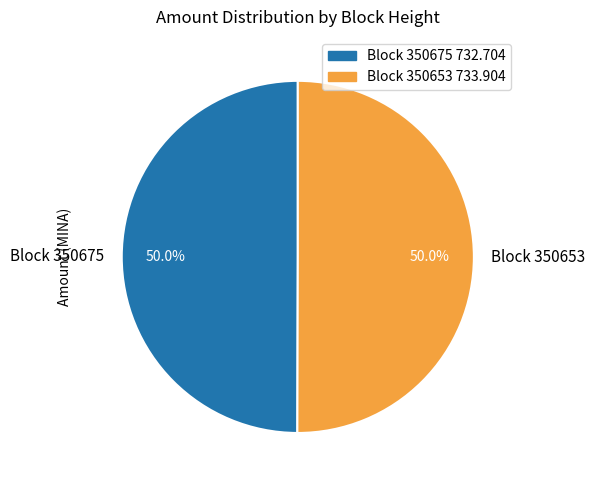

Approximately how many times larger is the value at Block 350675 compared to Block 350653?

1.0